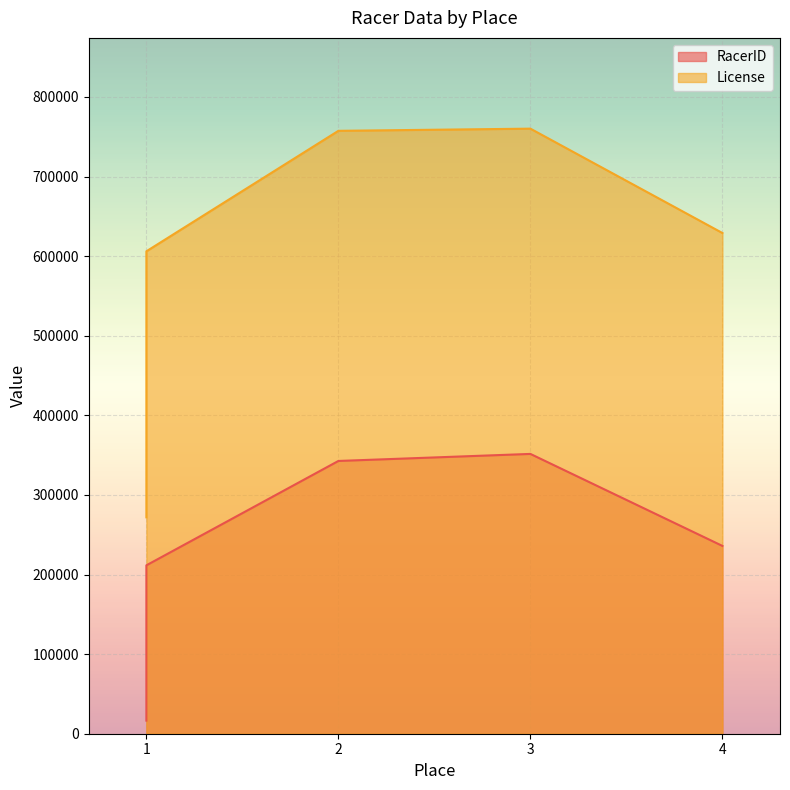

Is the value of RacerID at 1 greater than the value of License at 4?

No